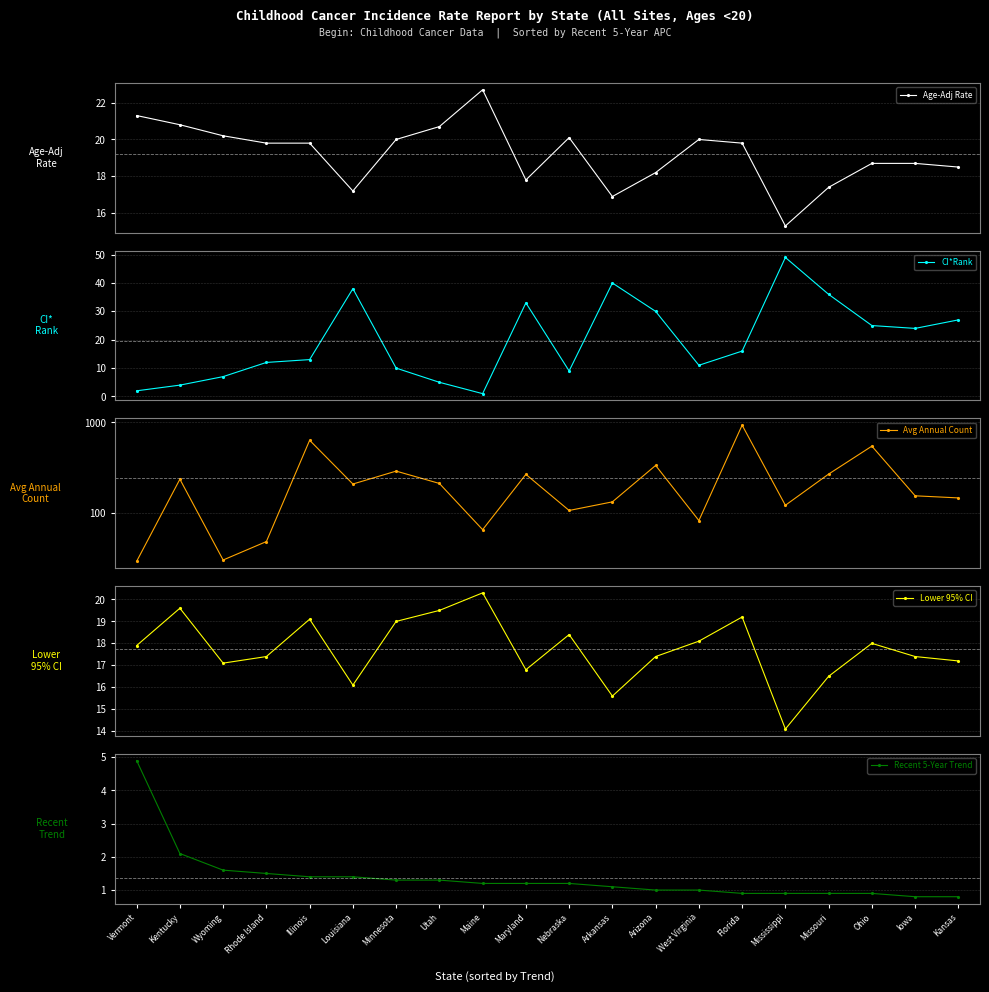

Which category has the lowest value in the CI*Rank series?

Maine